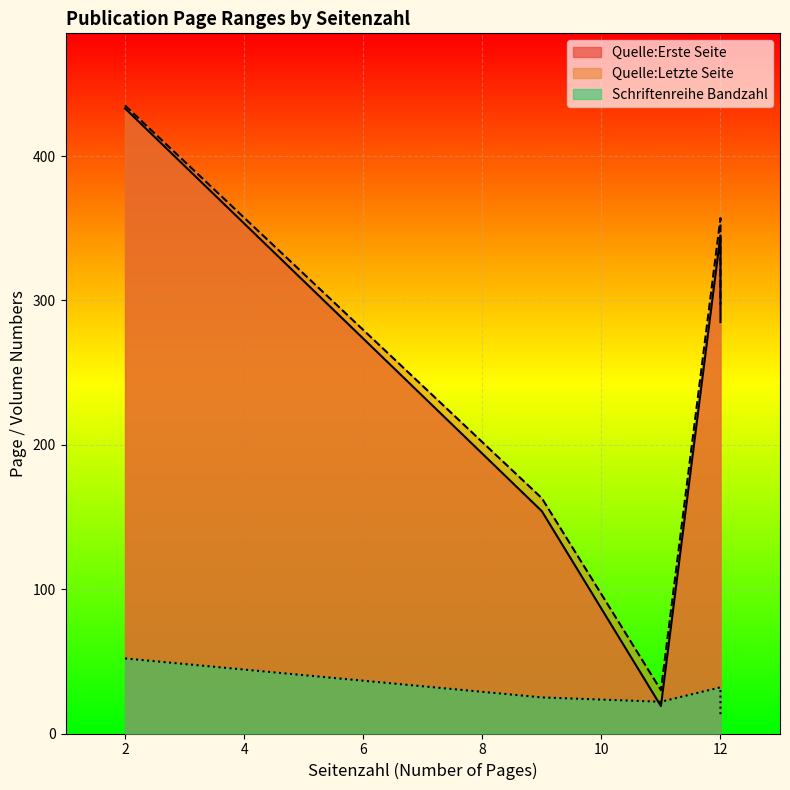

What is the difference between the maximum and minimum values in the Quelle:Erste Seite series?

414